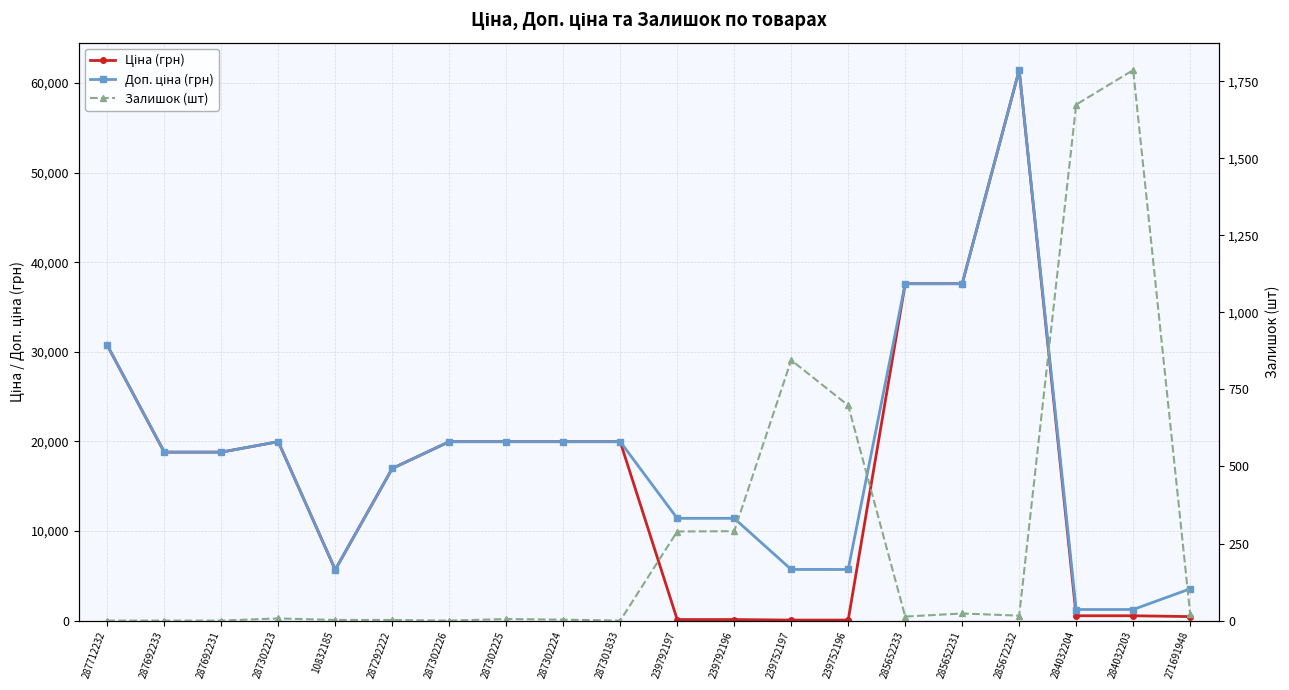

What is the difference between the maximum and minimum values in the Залишок (шт) series?

1786.0